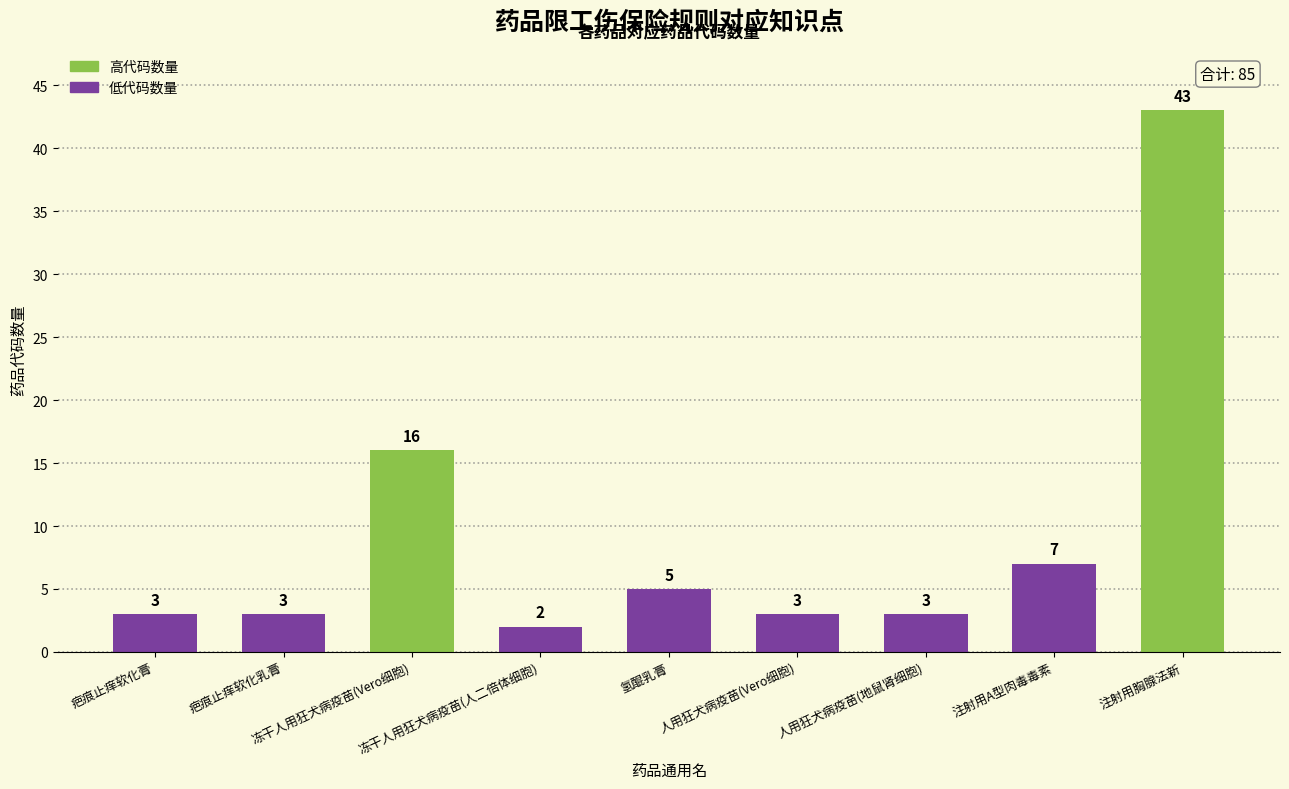

The value at 人用狂犬病疫苗(Vero细胞) is 1. True or false?

False